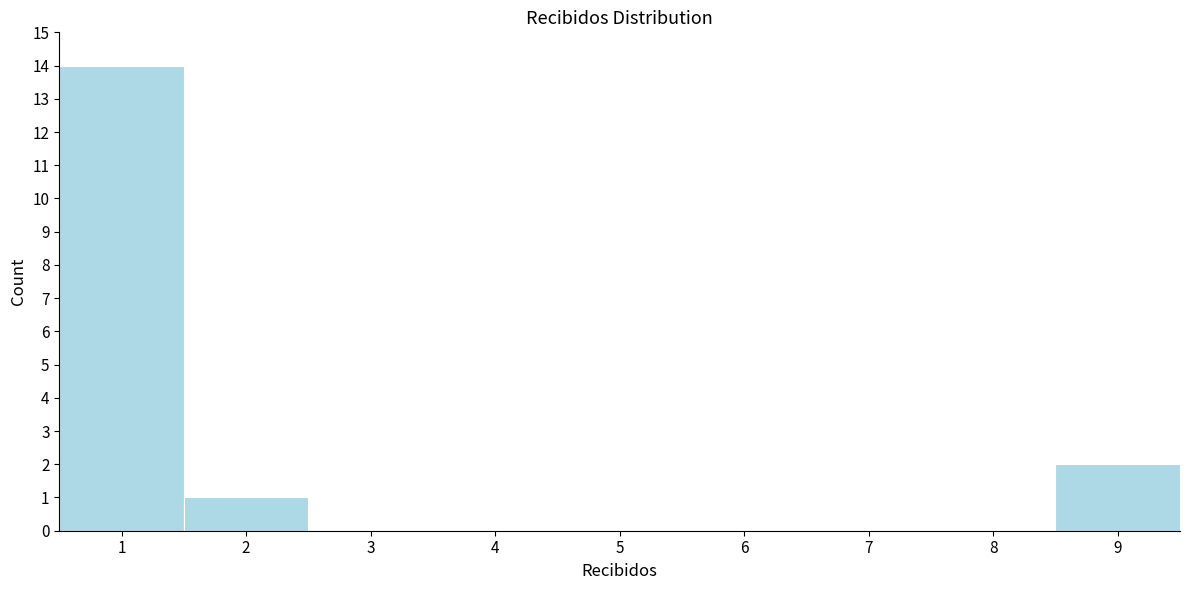

Reading right to left, extract all data points from this chart.

9=2	8=0	7=0	6=0	5=0	4=0	3=0	2=1	1=14